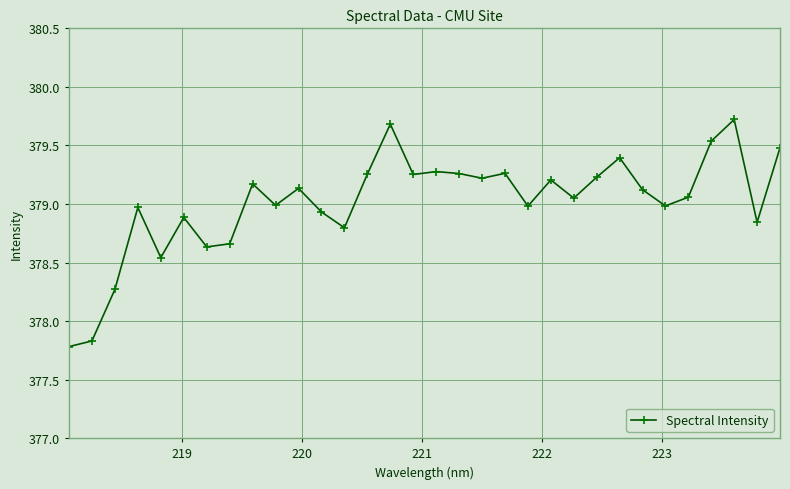

True or false: there are more than 0 points higher than both neighbors.

True